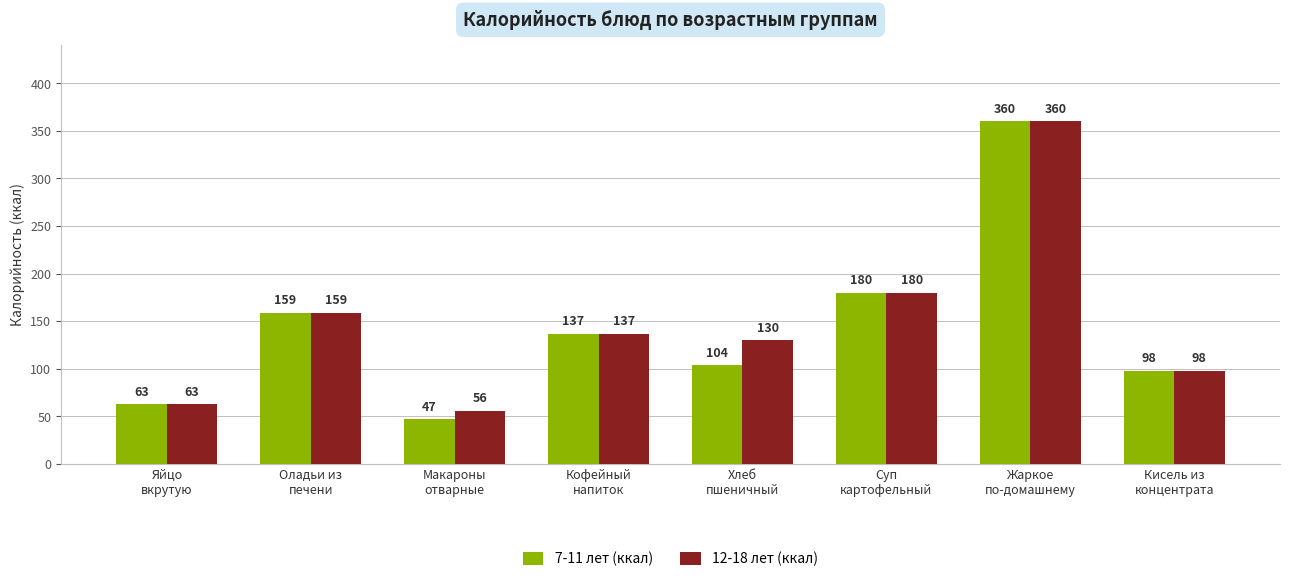

Which series has the widest spread of values?

7-11 лет (ккал)